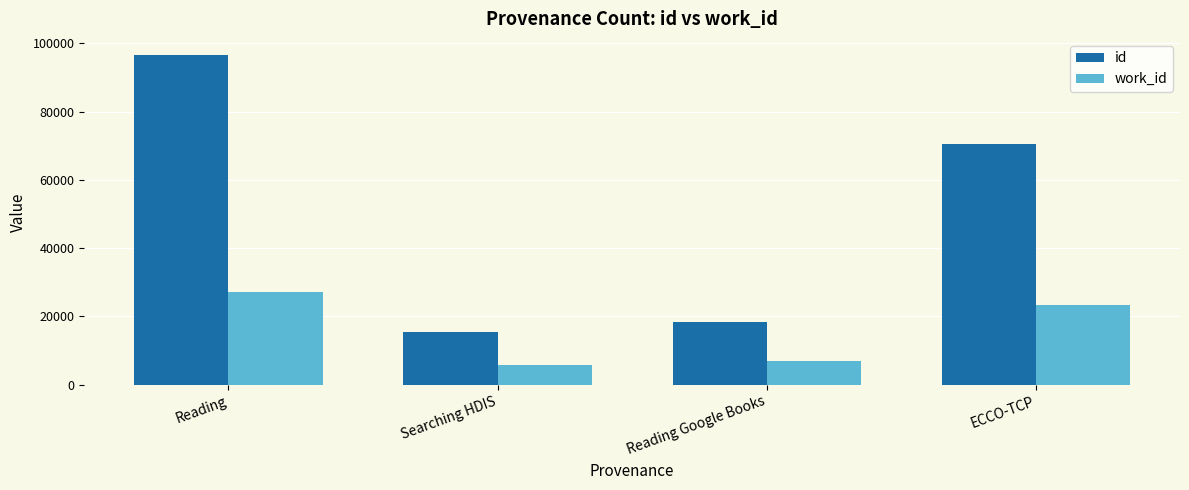

Which series has the widest spread of values?

id